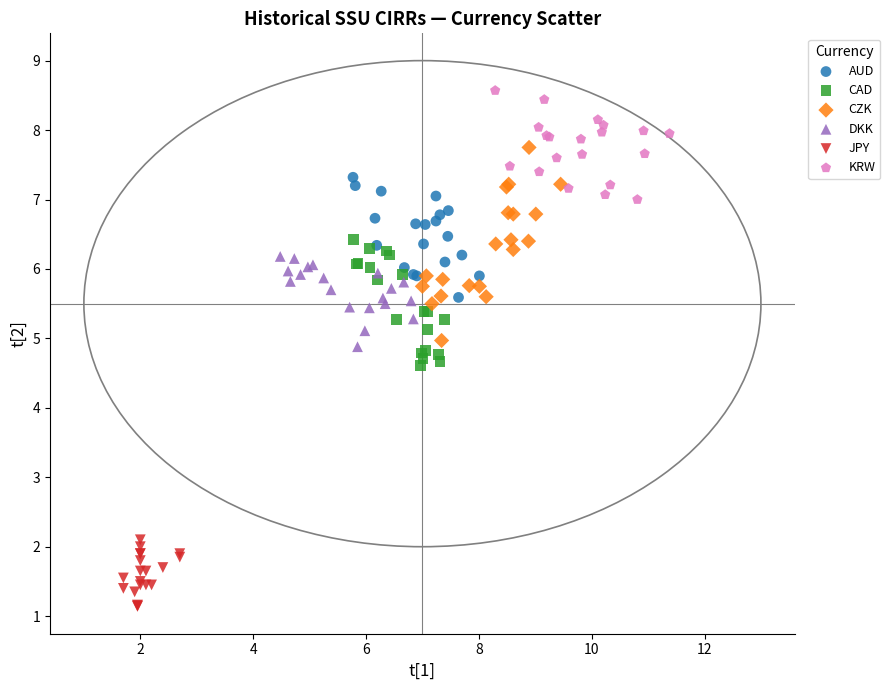

What are all the series names shown in the legend?

AUD, CAD, CZK, DKK, JPY, KRW